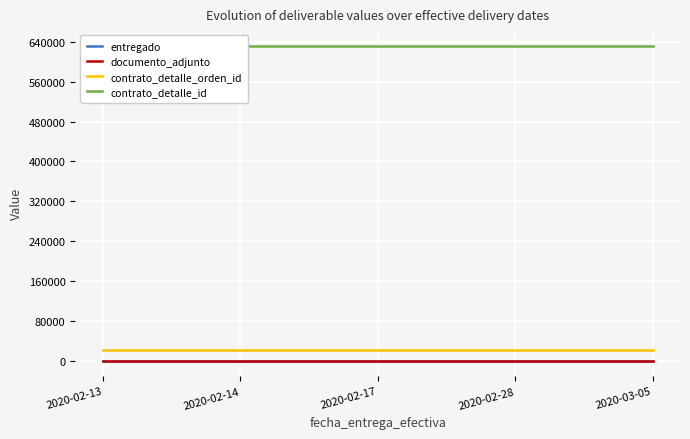

Rank the series by their maximum value, from lowest to highest.

entregado, documento_adjunto, contrato_detalle_orden_id, contrato_detalle_id